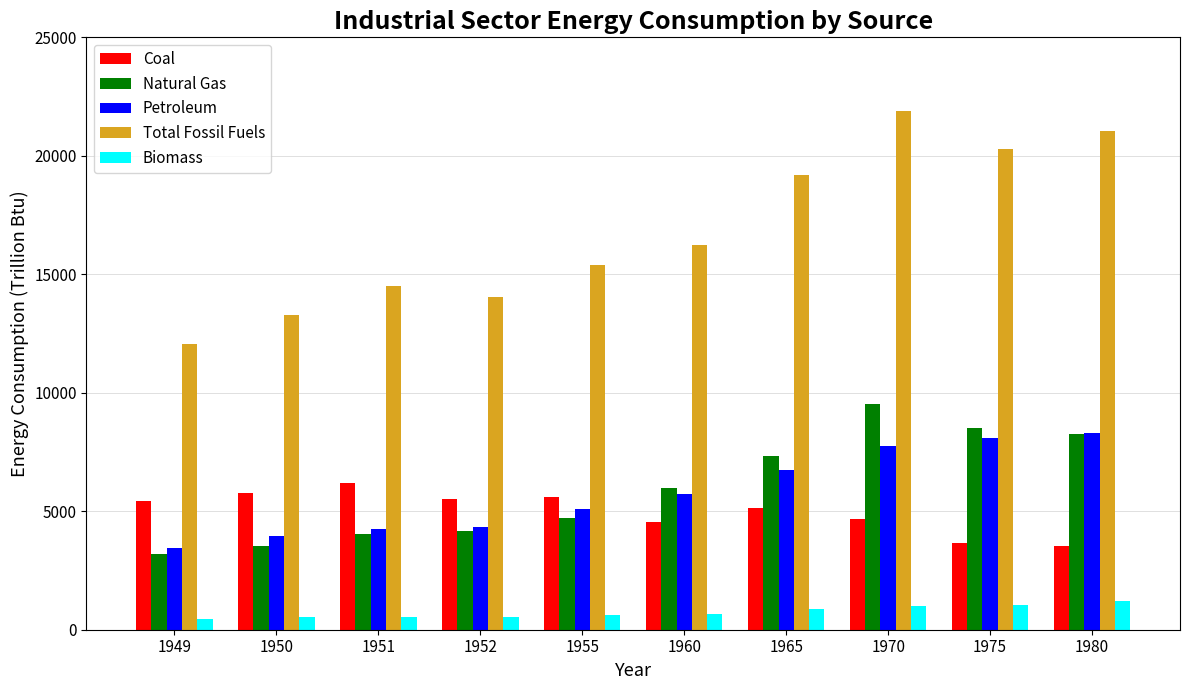

List the series in order of their peak value, lowest first.

Biomass, Coal, Petroleum, Natural Gas, Total Fossil Fuels